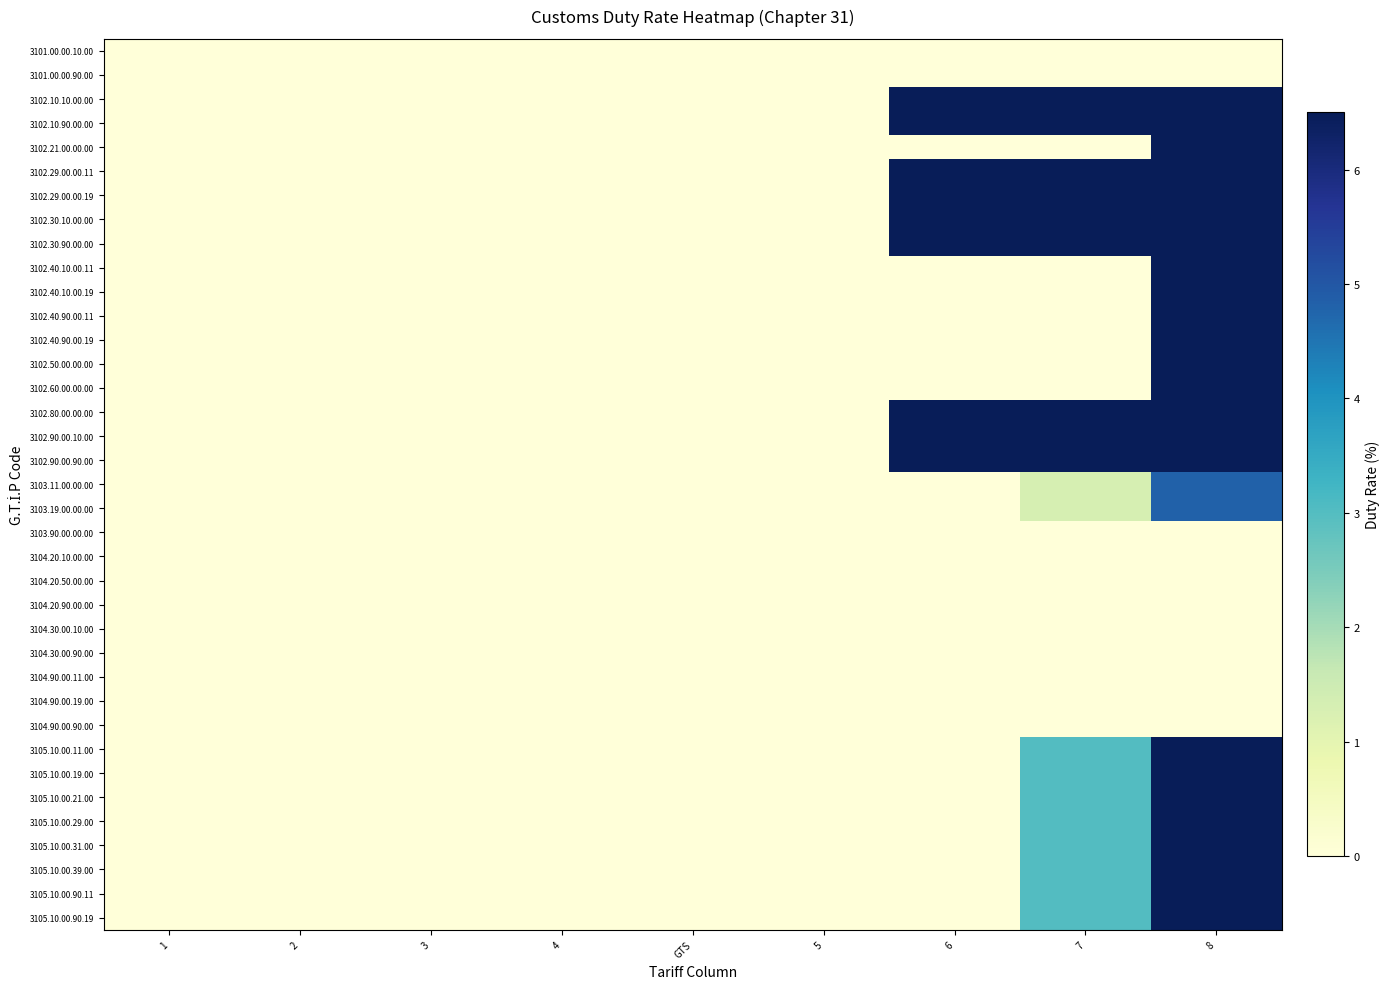

Reading right to left, transcribe all the data shown in this chart.

3101.00.00.10.00: 8=0.0	7=0.0	6=0.0	5=0.0	GTS=0.0	4=0.0	3=0.0	2=0.0	1=0.0
3101.00.00.90.00: 8=0.0	7=0.0	6=0.0	5=0.0	GTS=0.0	4=0.0	3=0.0	2=0.0	1=0.0
3102.10.10.00.00: 8=6.5	7=6.5	6=6.5	5=0.0	GTS=0.0	4=0.0	3=0.0	2=0.0	1=0.0
3102.10.90.00.00: 8=6.5	7=6.5	6=6.5	5=0.0	GTS=0.0	4=0.0	3=0.0	2=0.0	1=0.0
3102.21.00.00.00: 8=6.5	7=0.0	6=0.0	5=0.0	GTS=0.0	4=0.0	3=0.0	2=0.0	1=0.0
3102.29.00.00.11: 8=6.5	7=6.5	6=6.5	5=0.0	GTS=0.0	4=0.0	3=0.0	2=0.0	1=0.0
3102.29.00.00.19: 8=6.5	7=6.5	6=6.5	5=0.0	GTS=0.0	4=0.0	3=0.0	2=0.0	1=0.0
3102.30.10.00.00: 8=6.5	7=6.5	6=6.5	5=0.0	GTS=0.0	4=0.0	3=0.0	2=0.0	1=0.0
3102.30.90.00.00: 8=6.5	7=6.5	6=6.5	5=0.0	GTS=0.0	4=0.0	3=0.0	2=0.0	1=0.0
3102.40.10.00.11: 8=6.5	7=0.0	6=0.0	5=0.0	GTS=0.0	4=0.0	3=0.0	2=0.0	1=0.0
3102.40.10.00.19: 8=6.5	7=0.0	6=0.0	5=0.0	GTS=0.0	4=0.0	3=0.0	2=0.0	1=0.0
3102.40.90.00.11: 8=6.5	7=0.0	6=0.0	5=0.0	GTS=0.0	4=0.0	3=0.0	2=0.0	1=0.0
3102.40.90.00.19: 8=6.5	7=0.0	6=0.0	5=0.0	GTS=0.0	4=0.0	3=0.0	2=0.0	1=0.0
3102.50.00.00.00: 8=6.5	7=0.0	6=0.0	5=0.0	GTS=0.0	4=0.0	3=0.0	2=0.0	1=0.0
3102.60.00.00.00: 8=6.5	7=0.0	6=0.0	5=0.0	GTS=0.0	4=0.0	3=0.0	2=0.0	1=0.0
3102.80.00.00.00: 8=6.5	7=6.5	6=6.5	5=0.0	GTS=0.0	4=0.0	3=0.0	2=0.0	1=0.0
3102.90.00.10.00: 8=6.5	7=6.5	6=6.5	5=0.0	GTS=0.0	4=0.0	3=0.0	2=0.0	1=0.0
3102.90.00.90.00: 8=6.5	7=6.5	6=6.5	5=0.0	GTS=0.0	4=0.0	3=0.0	2=0.0	1=0.0
3103.11.00.00.00: 8=4.8	7=1.3	6=0.0	5=0.0	GTS=0.0	4=0.0	3=0.0	2=0.0	1=0.0
3103.19.00.00.00: 8=4.8	7=1.3	6=0.0	5=0.0	GTS=0.0	4=0.0	3=0.0	2=0.0	1=0.0
3103.90.00.00.00: 8=0.0	7=0.0	6=0.0	5=0.0	GTS=0.0	4=0.0	3=0.0	2=0.0	1=0.0
3104.20.10.00.00: 8=0.0	7=0.0	6=0.0	5=0.0	GTS=0.0	4=0.0	3=0.0	2=0.0	1=0.0
3104.20.50.00.00: 8=0.0	7=0.0	6=0.0	5=0.0	GTS=0.0	4=0.0	3=0.0	2=0.0	1=0.0
3104.20.90.00.00: 8=0.0	7=0.0	6=0.0	5=0.0	GTS=0.0	4=0.0	3=0.0	2=0.0	1=0.0
3104.30.00.10.00: 8=0.0	7=0.0	6=0.0	5=0.0	GTS=0.0	4=0.0	3=0.0	2=0.0	1=0.0
3104.30.00.90.00: 8=0.0	7=0.0	6=0.0	5=0.0	GTS=0.0	4=0.0	3=0.0	2=0.0	1=0.0
3104.90.00.11.00: 8=0.0	7=0.0	6=0.0	5=0.0	GTS=0.0	4=0.0	3=0.0	2=0.0	1=0.0
3104.90.00.19.00: 8=0.0	7=0.0	6=0.0	5=0.0	GTS=0.0	4=0.0	3=0.0	2=0.0	1=0.0
3104.90.00.90.00: 8=0.0	7=0.0	6=0.0	5=0.0	GTS=0.0	4=0.0	3=0.0	2=0.0	1=0.0
3105.10.00.11.00: 8=6.5	7=3.0	6=0.0	5=0.0	GTS=0.0	4=0.0	3=0.0	2=0.0	1=0.0
3105.10.00.19.00: 8=6.5	7=3.0	6=0.0	5=0.0	GTS=0.0	4=0.0	3=0.0	2=0.0	1=0.0
3105.10.00.21.00: 8=6.5	7=3.0	6=0.0	5=0.0	GTS=0.0	4=0.0	3=0.0	2=0.0	1=0.0
3105.10.00.29.00: 8=6.5	7=3.0	6=0.0	5=0.0	GTS=0.0	4=0.0	3=0.0	2=0.0	1=0.0
3105.10.00.31.00: 8=6.5	7=3.0	6=0.0	5=0.0	GTS=0.0	4=0.0	3=0.0	2=0.0	1=0.0
3105.10.00.39.00: 8=6.5	7=3.0	6=0.0	5=0.0	GTS=0.0	4=0.0	3=0.0	2=0.0	1=0.0
3105.10.00.90.11: 8=6.5	7=3.0	6=0.0	5=0.0	GTS=0.0	4=0.0	3=0.0	2=0.0	1=0.0
3105.10.00.90.19: 8=6.5	7=3.0	6=0.0	5=0.0	GTS=0.0	4=0.0	3=0.0	2=0.0	1=0.0